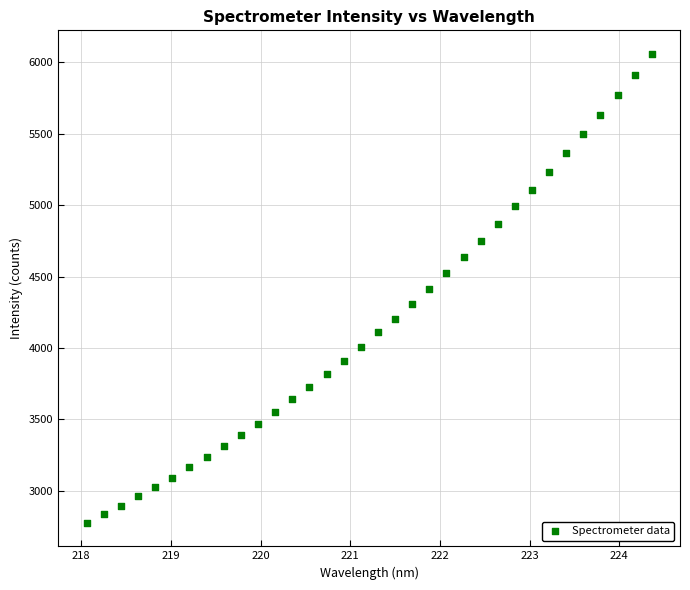

What is the range of X values (max minus min)?

6.3